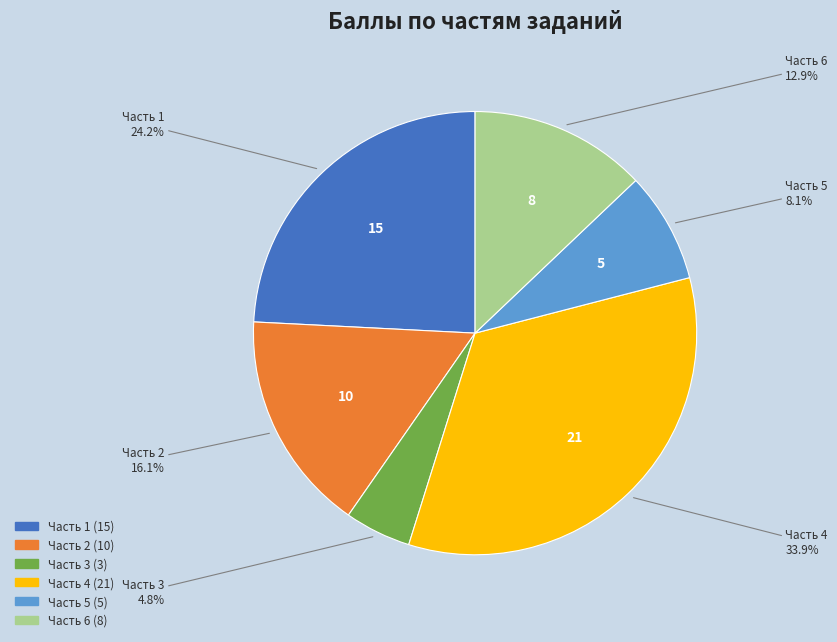

Is it true that Часть 2 is 25% of the pie?

False